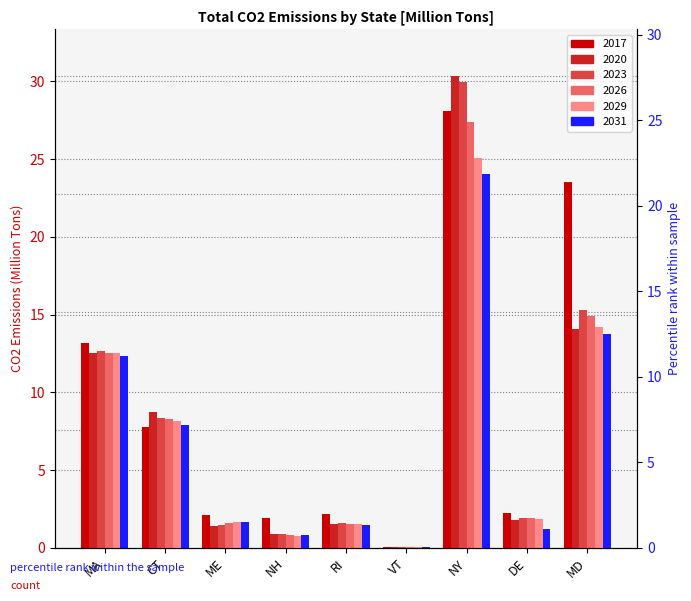

How many series are shown in this chart?

6